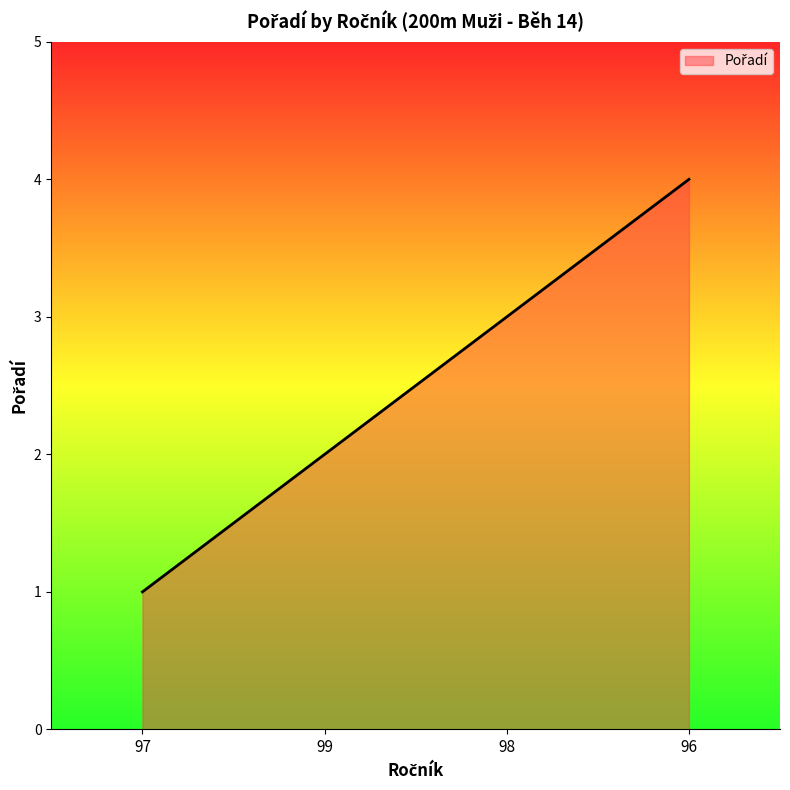

The value at 99 is 2. True or false?

True